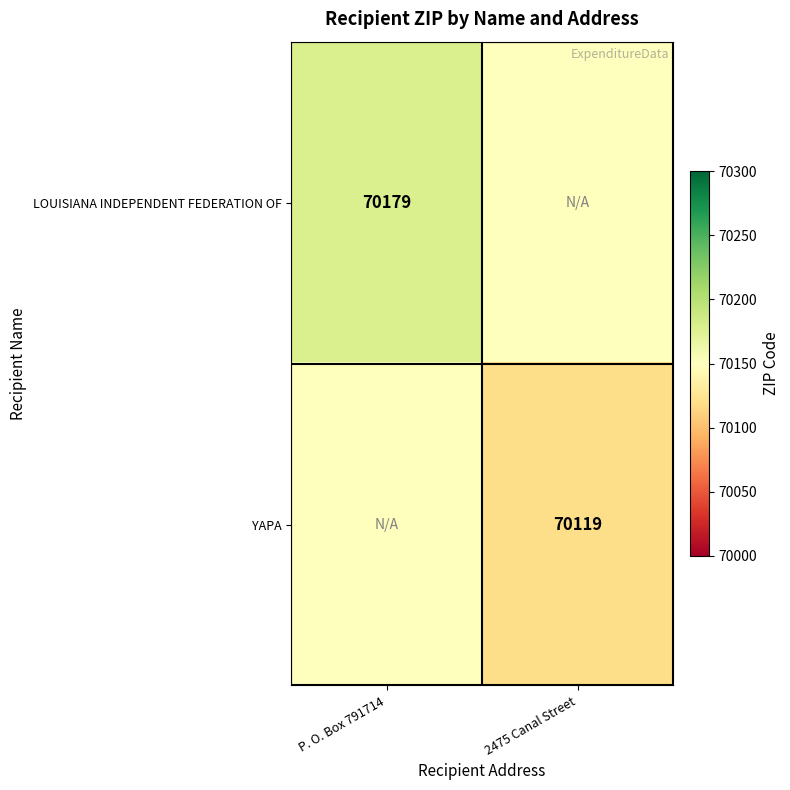

The value of LOUISIANA INDEPENDENT FEDERATION OF at P. O. Box 791714 is 70179. True or false?

True